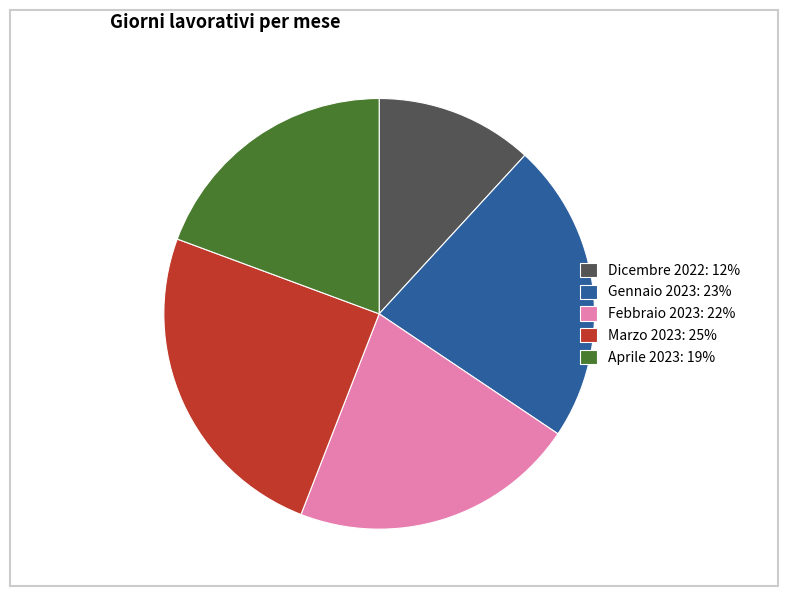

Rank the categories by value from highest to lowest.

Marzo 2023, Gennaio 2023, Febbraio 2023, Aprile 2023, Dicembre 2022